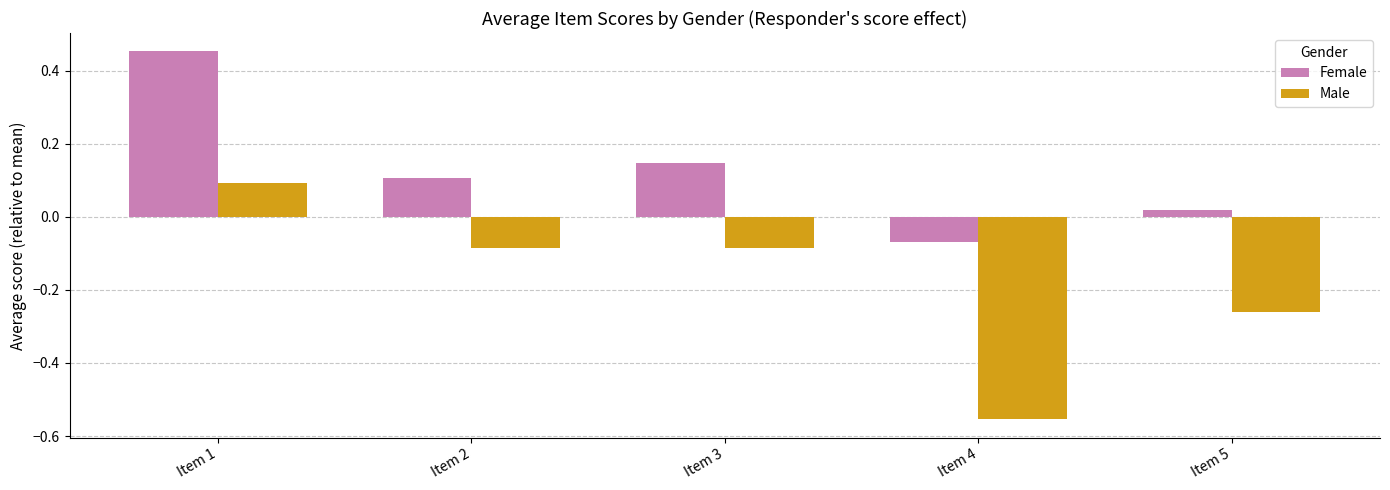

Where is Female nearest to the value 0?

Item 5